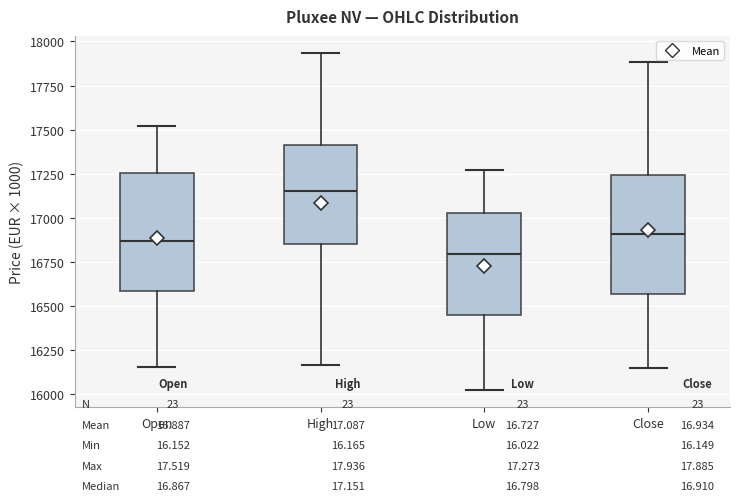

Where is the lower edge of the box for Low on the y-axis? The values are not printed on the chart, so give them approximately, as read against the axis.

16450